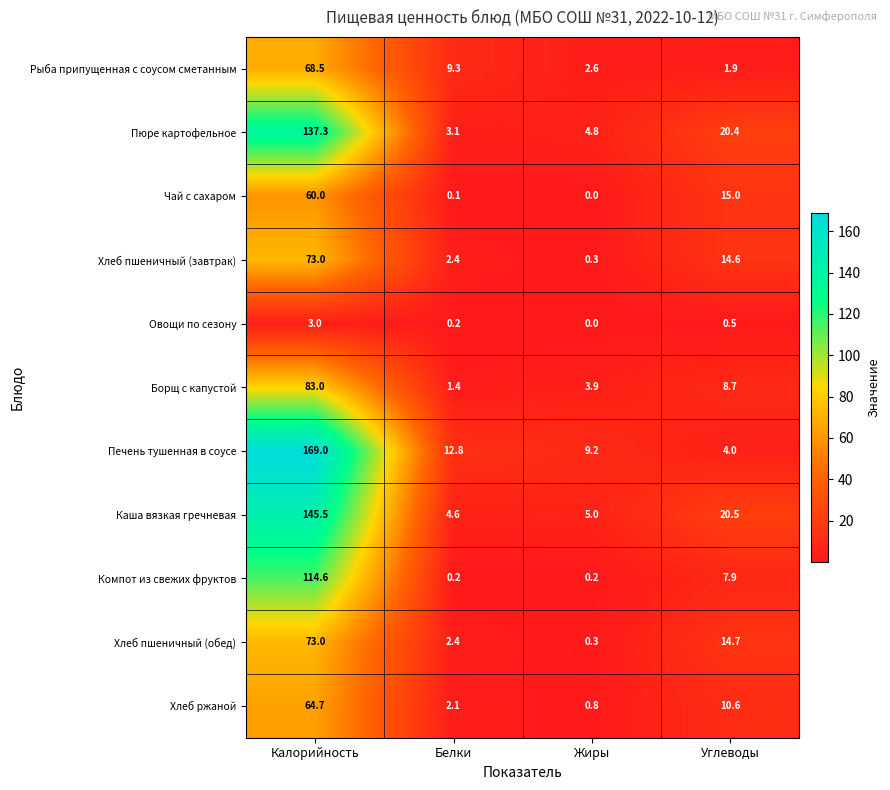

What is the sum of all Чай с сахаром values?

75.1